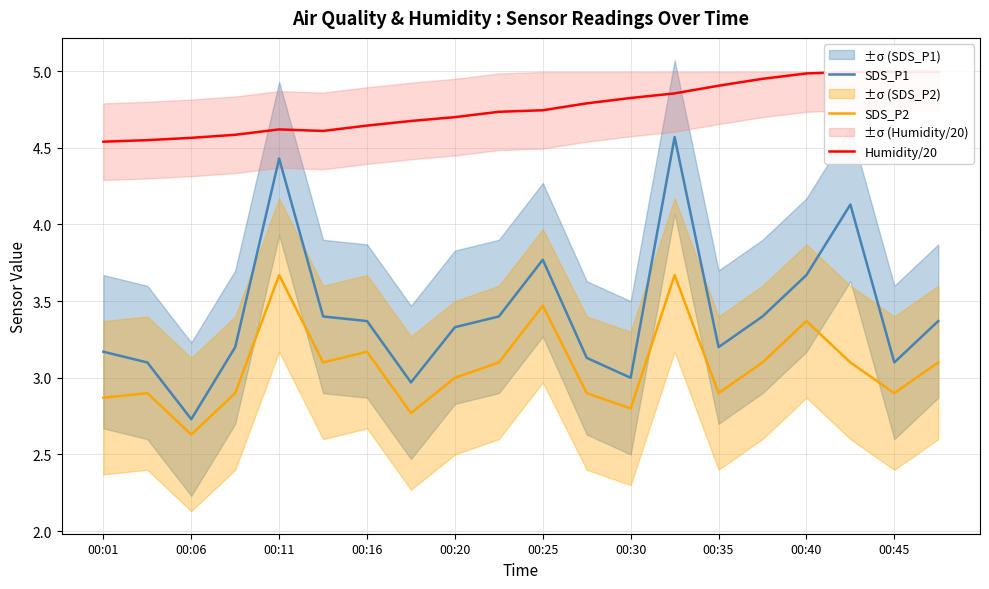

True or false: Humidity/20 and SDS_P2 cross at least once.

False